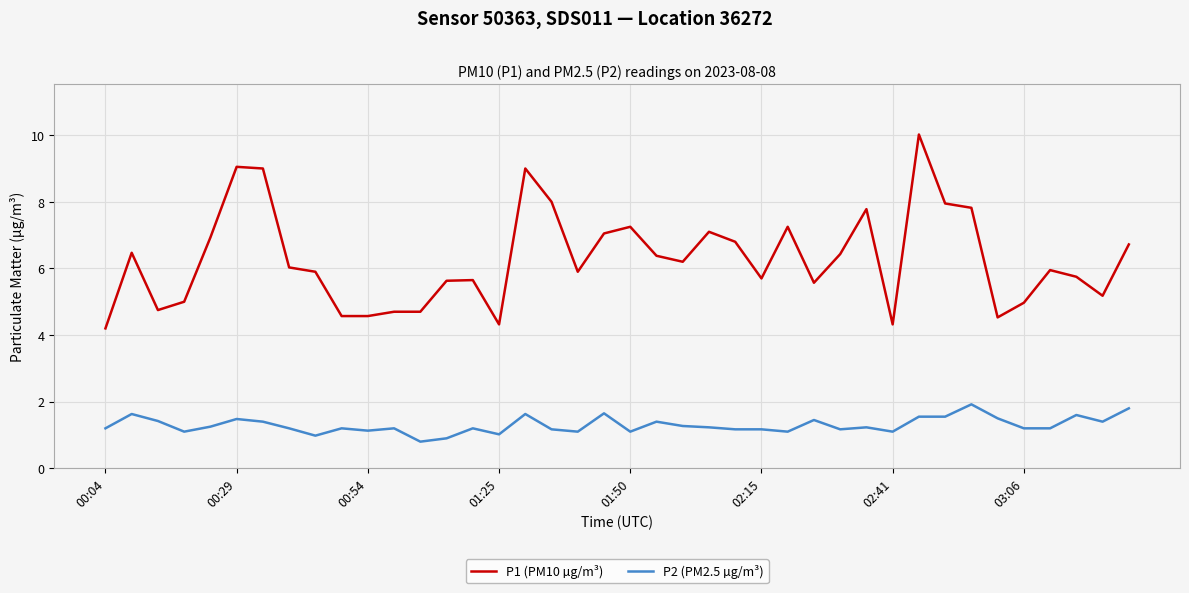

Rank the series by their maximum value, from highest to lowest.

P1 (PM10 µg/m³), P2 (PM2.5 µg/m³)